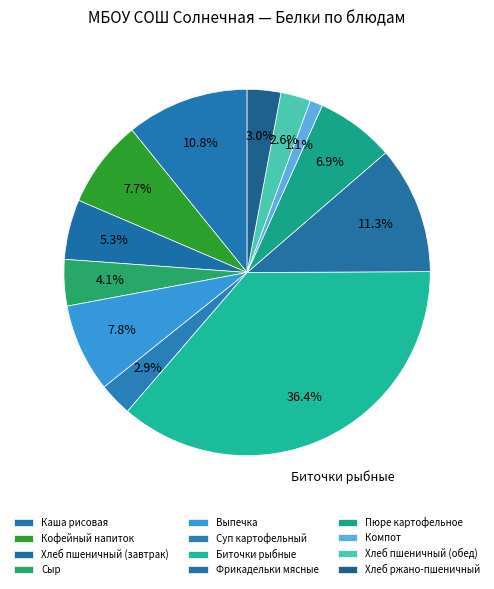

What is the largest slice in the pie chart?

Биточки рыбные